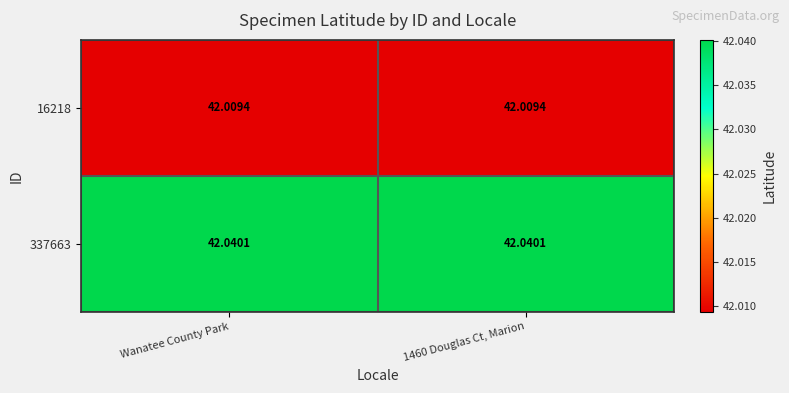

Rank the series by their average value, from highest to lowest.

337663, 16218